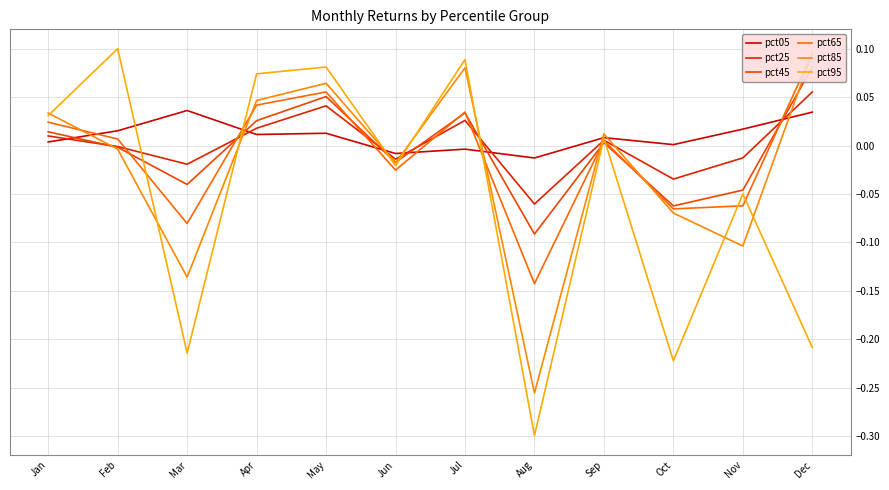

Reading right to left, what are all the values shown in this chart?

pct05: 0.0	0.0	0.0	0.0	-0.0	-0.0	-0.0	0.0	0.0	0.0	0.0	0.0
pct25: 0.1	-0.0	-0.0	0.0	-0.1	0.0	-0.0	0.0	0.0	-0.0	-0.0	0.0
pct45: 0.1	-0.0	-0.1	0.0	-0.1	0.0	-0.0	0.1	0.0	-0.0	-0.0	0.0
pct65: 0.1	-0.1	-0.1	0.0	-0.1	0.0	-0.0	0.1	0.0	-0.1	0.0	0.0
pct85: 0.1	-0.1	-0.1	0.0	-0.3	0.1	-0.0	0.1	0.0	-0.1	-0.0	0.0
pct95: -0.2	-0.0	-0.2	0.0	-0.3	0.1	-0.0	0.1	0.1	-0.2	0.1	0.0